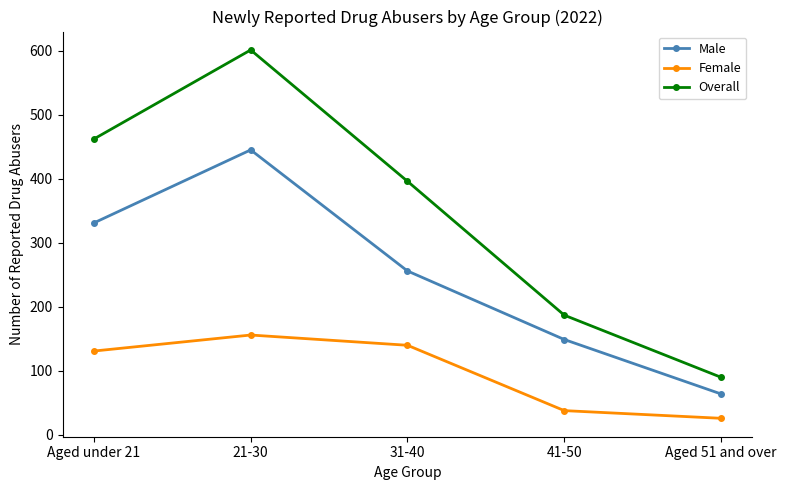

What is the minimum value shown in the chart?

26